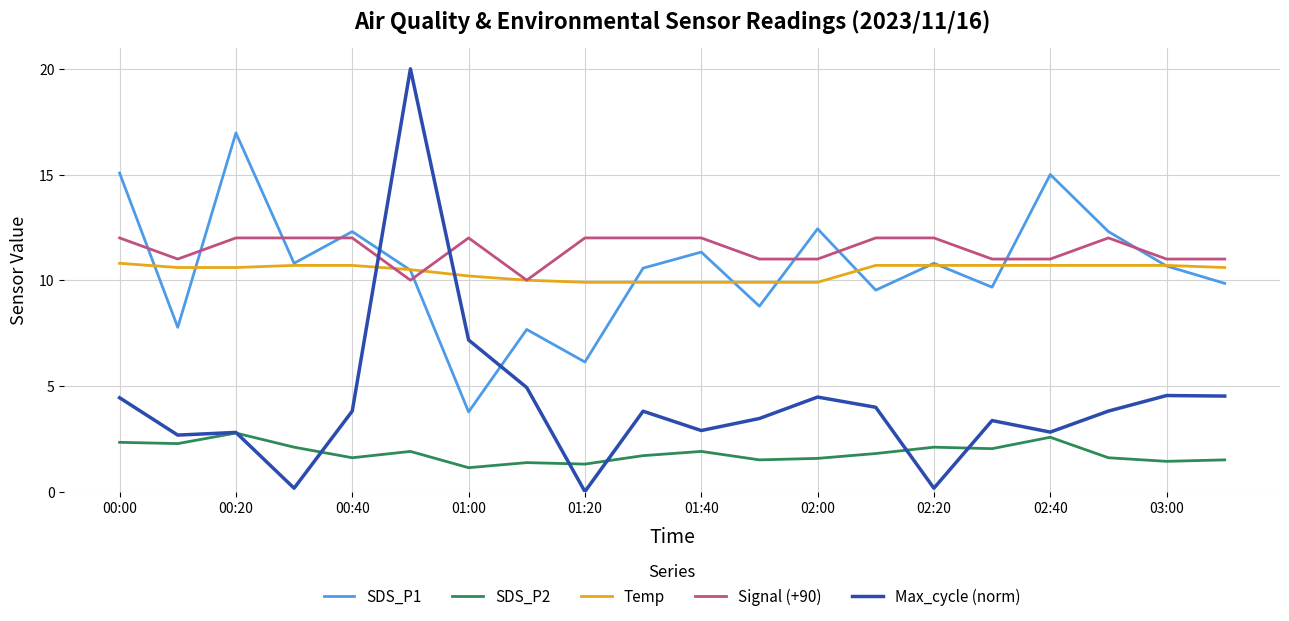

Which series has the largest range (max minus min)?

Max_cycle (norm)